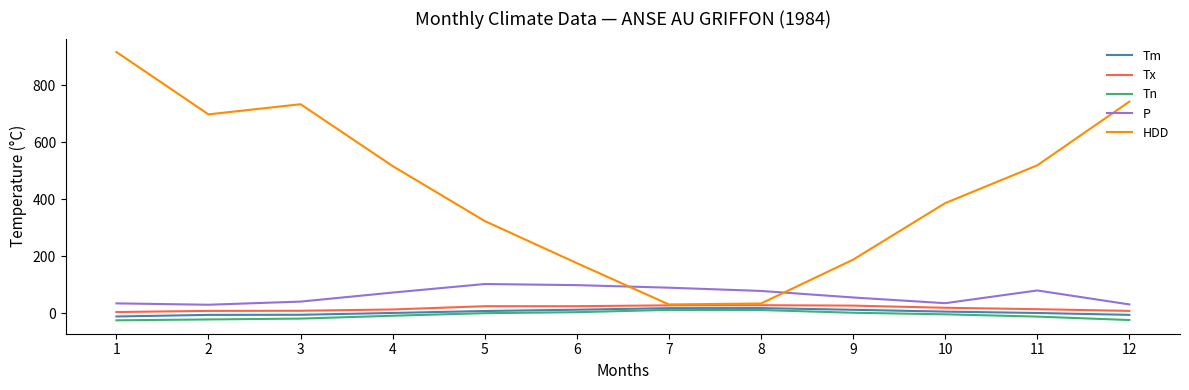

The value of P at 11 is 133.4. True or false?

False